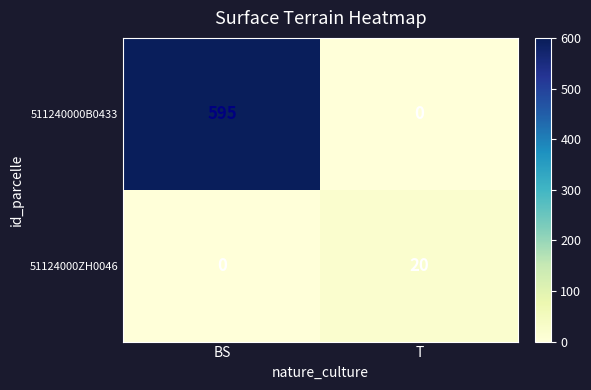

At T, list the series in order from smallest to largest.

511240000B0433, 51124000ZH0046